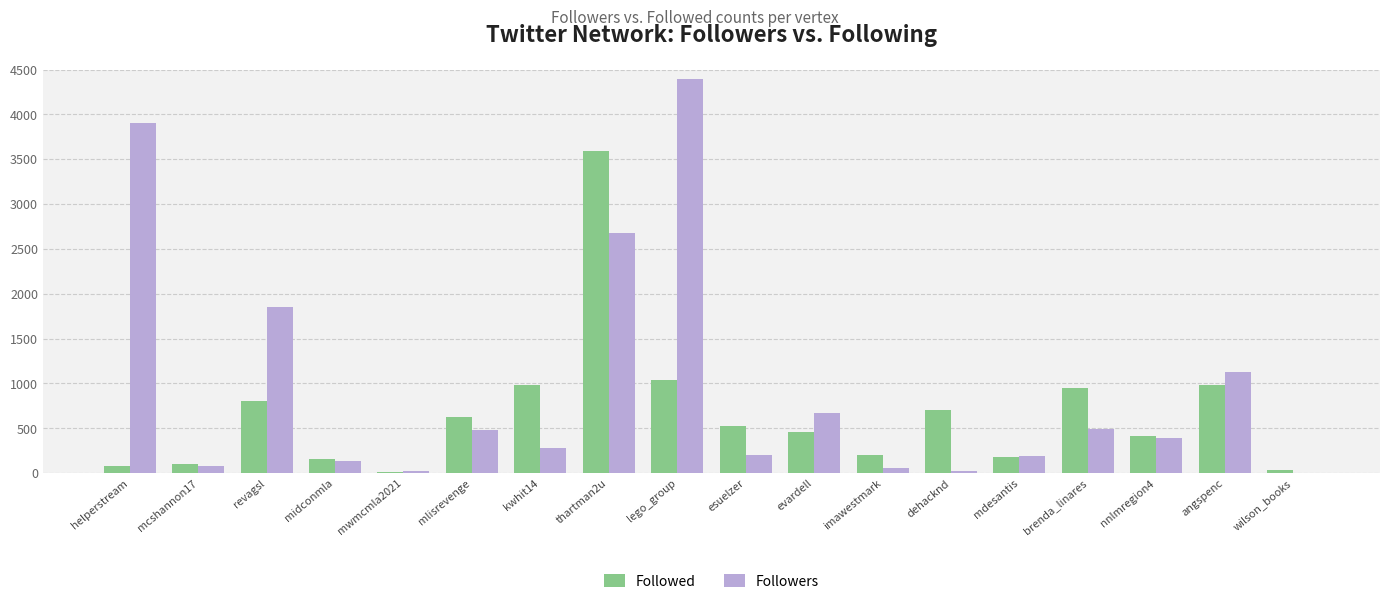

Which series changed the most between mcshannon17 and revagsl?

Followers